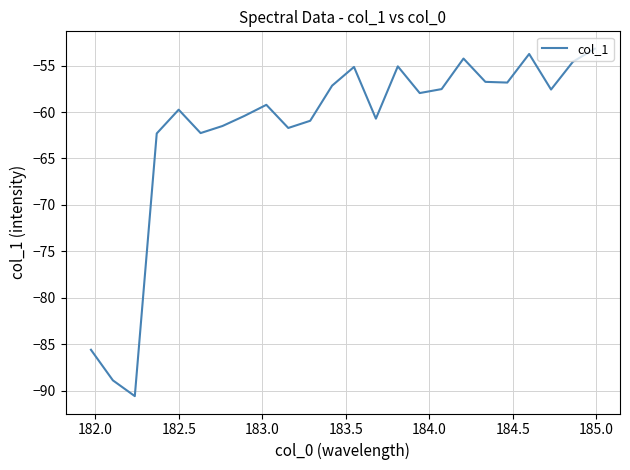

What is the smallest value displayed?

-90.6